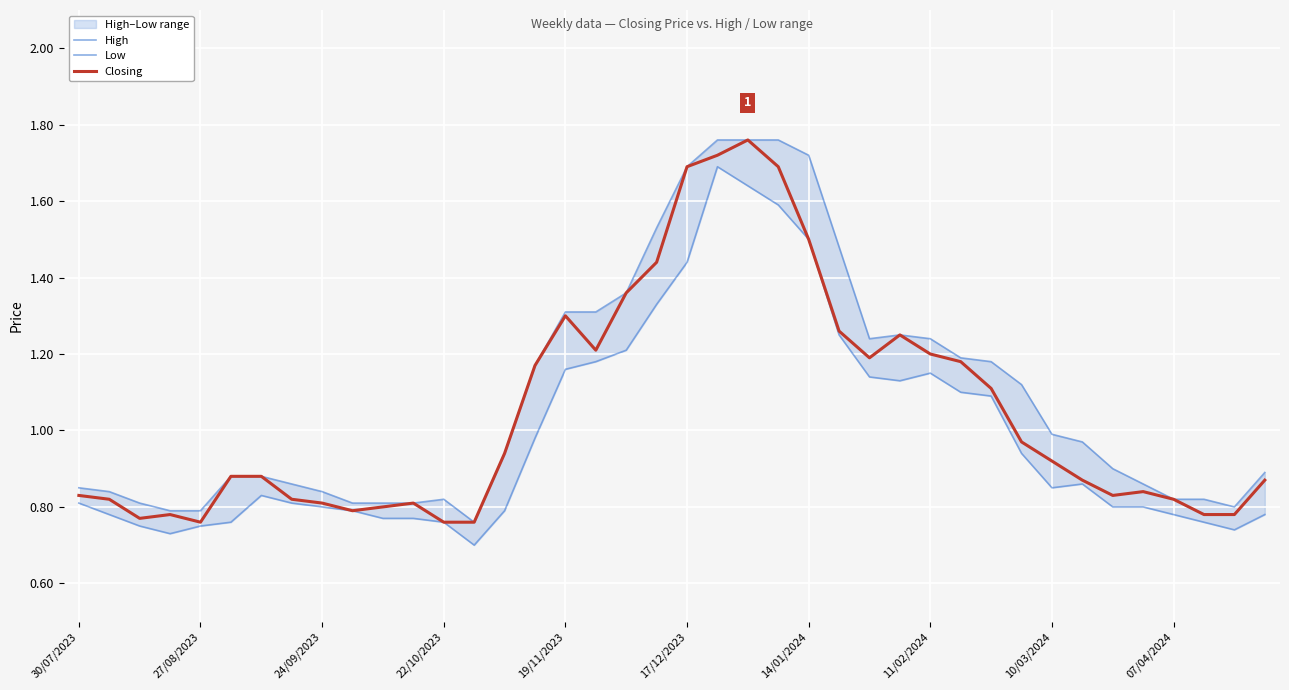

Between 15 and 21, which series saw the biggest shift?

Low